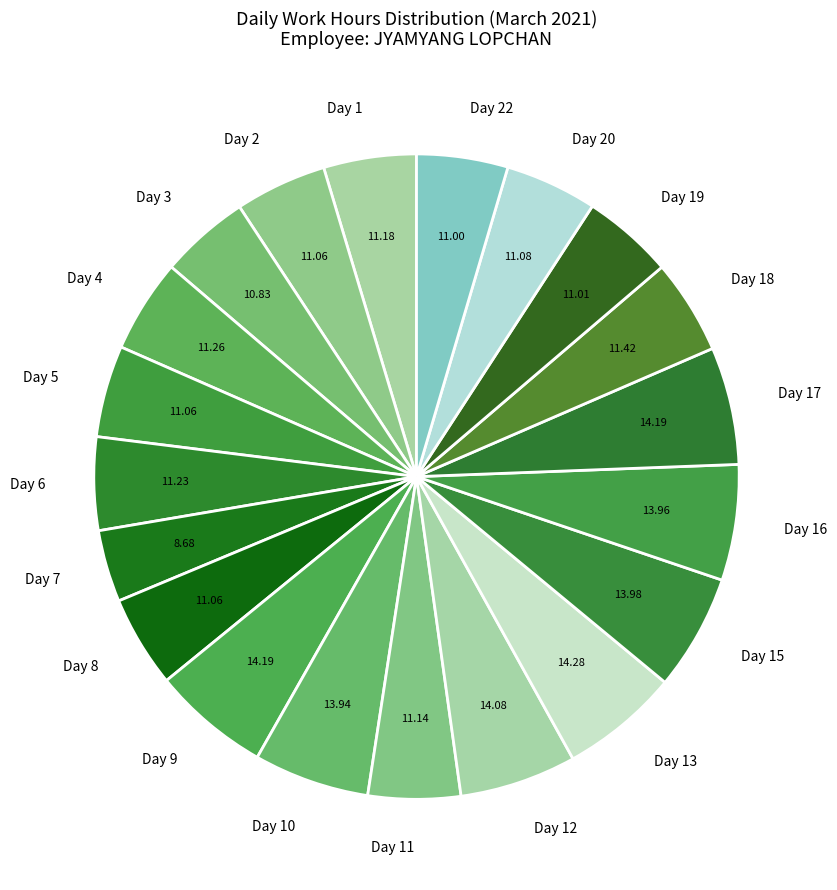

Count the number of slices in the pie.

20